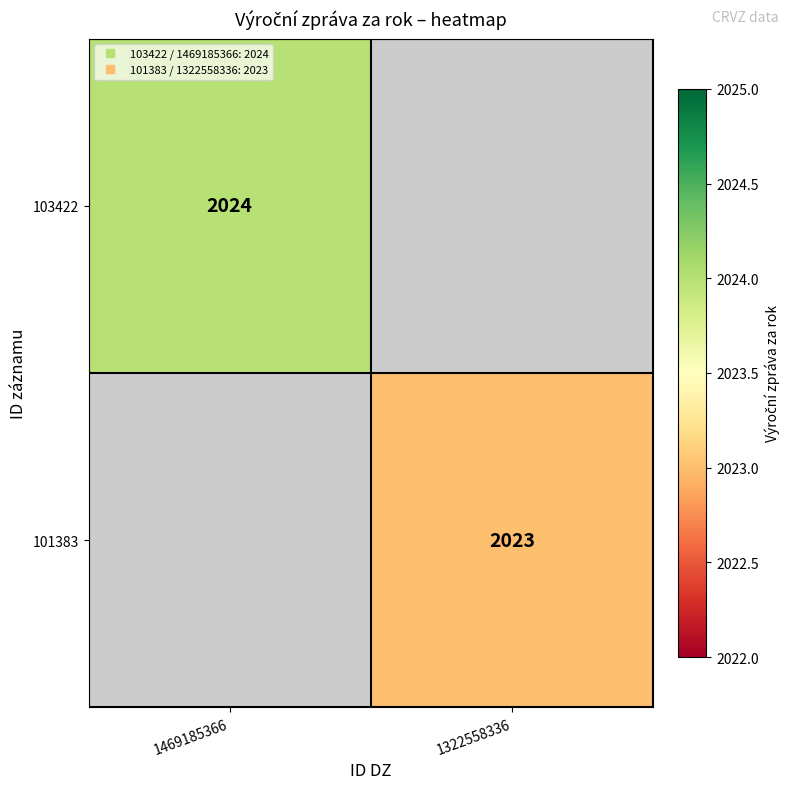

Is the value of 103422 at 1322558336 greater than the value of 101383 at 1322558336?

No